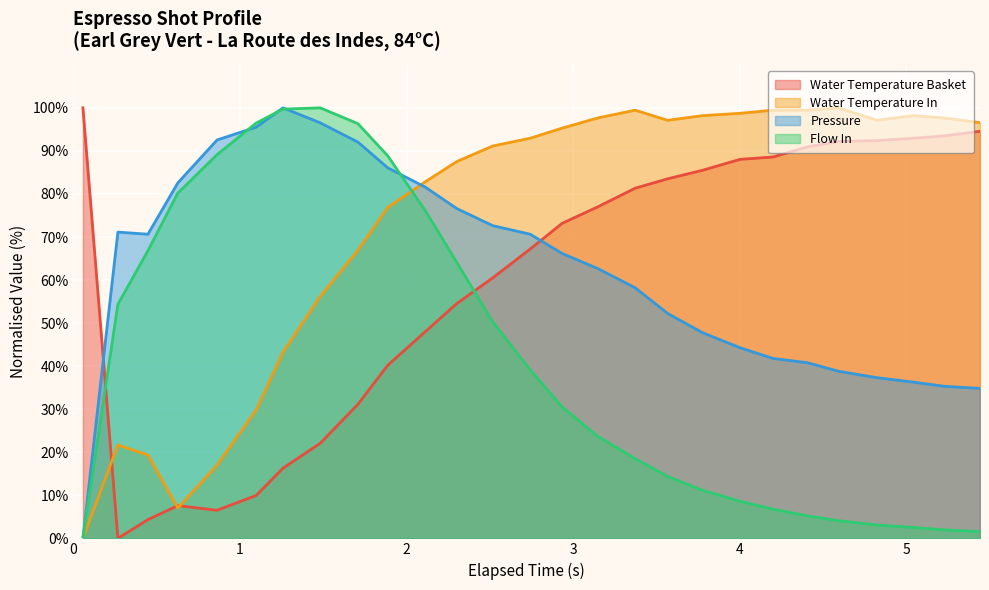

Which series has the largest total across all categories?

Water Temperature In